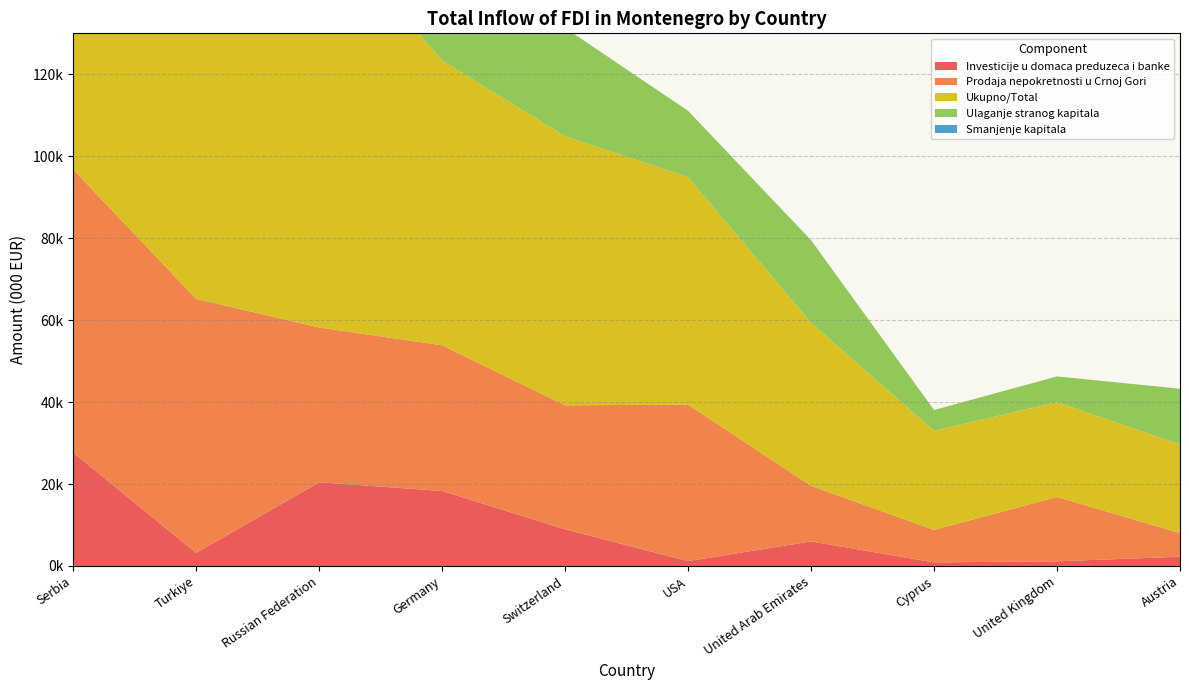

Reading left to right, transcribe all the data shown in this chart.

Investicije u domaca preduzeca i banke: Serbia=27684.1	Turkiye=3187.3	Russian Federation=20431.5	Germany=18296.2	Switzerland=8953.3	USA=1179.0	United Arab Emirates=5988.5	Cyprus=868.5	United Kingdom=1131.0	Austria=2253.9
Prodaja nepokretnosti u Crnoj Gori: Serbia=69102.5	Turkiye=62017.3	Russian Federation=37783.1	Germany=35580.2	Switzerland=30260.6	USA=38211.6	United Arab Emirates=13574.2	Cyprus=7919.8	United Kingdom=15710.0	Austria=5768.8
Ukupno/Total: Serbia=118204.6	Turkiye=100930.0	Russian Federation=100182.7	Germany=69511.8	Switzerland=65683.9	USA=55555.0	United Arab Emirates=39830.5	Cyprus=24218.2	United Kingdom=23136.1	Austria=21663.4
Ulaganje stranog kapitala: Serbia=17814.6	Turkiye=35720.8	Russian Federation=41912.1	Germany=15287.4	Switzerland=26466.8	USA=16164.4	United Arab Emirates=20138.9	Cyprus=5066.6	United Kingdom=6295.1	Austria=13581.7
Smanjenje kapitala: Serbia=382.1	Turkiye=0.0	Russian Federation=0.0	Germany=0.0	Switzerland=0.0	USA=0.0	United Arab Emirates=0.0	Cyprus=0.0	United Kingdom=0.0	Austria=0.0